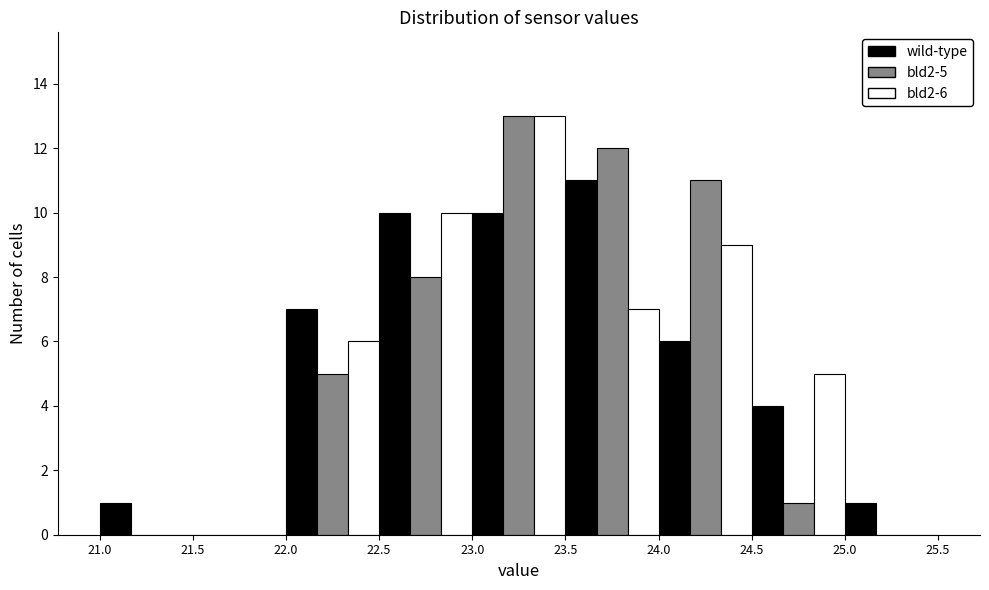

In the wild-type series, which range on the x-axis has the tallest bar?

23.5 to 24.0